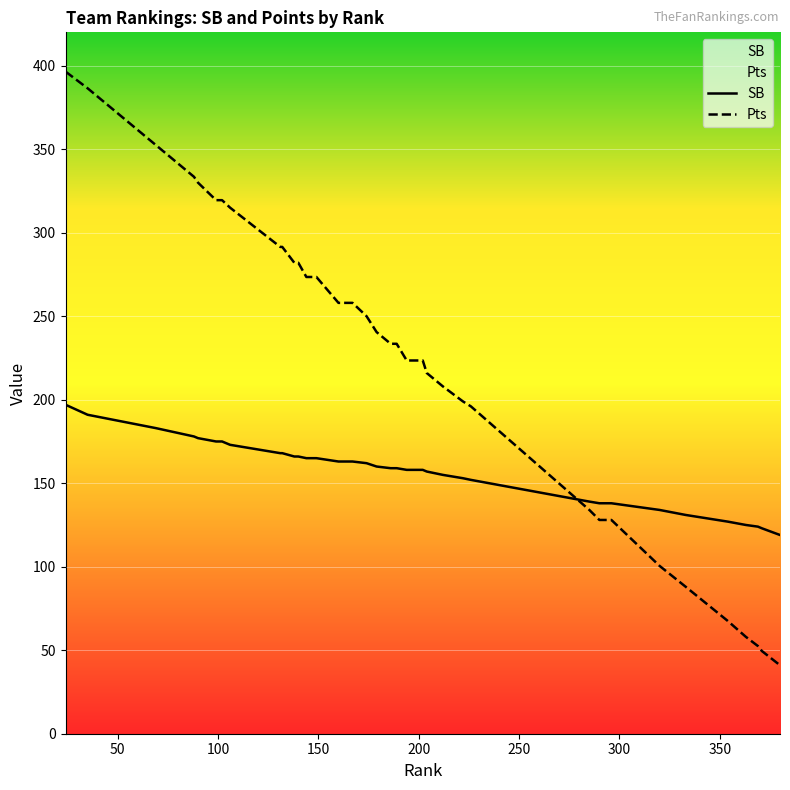

Rank the series by their maximum value, from lowest to highest.

SB, Pts